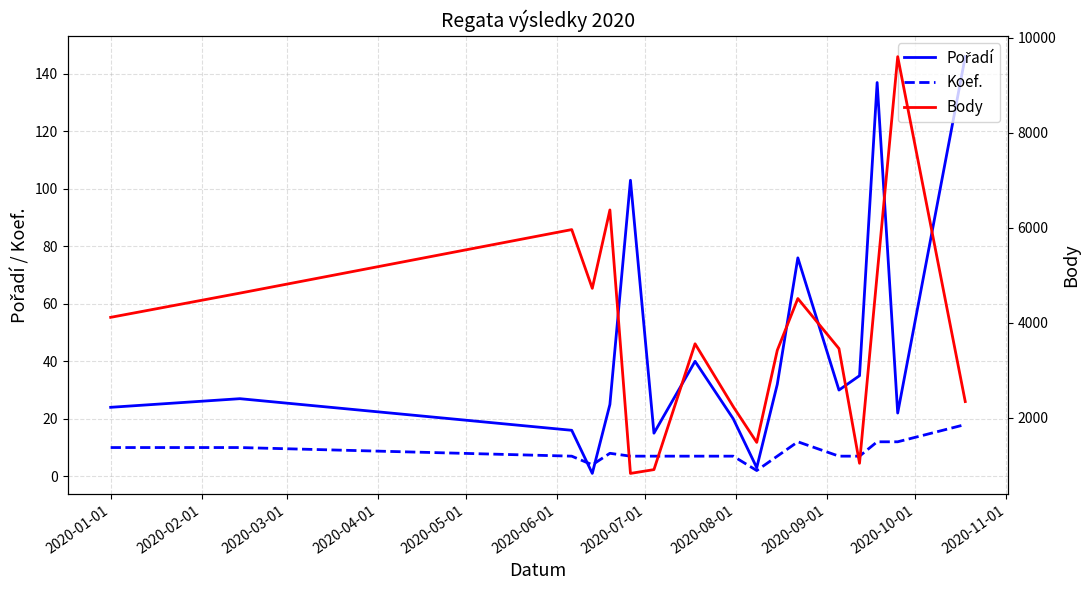

Is the value of Body at 2020-09-01 greater than the value of Koef. at 2020-11-01?

Yes